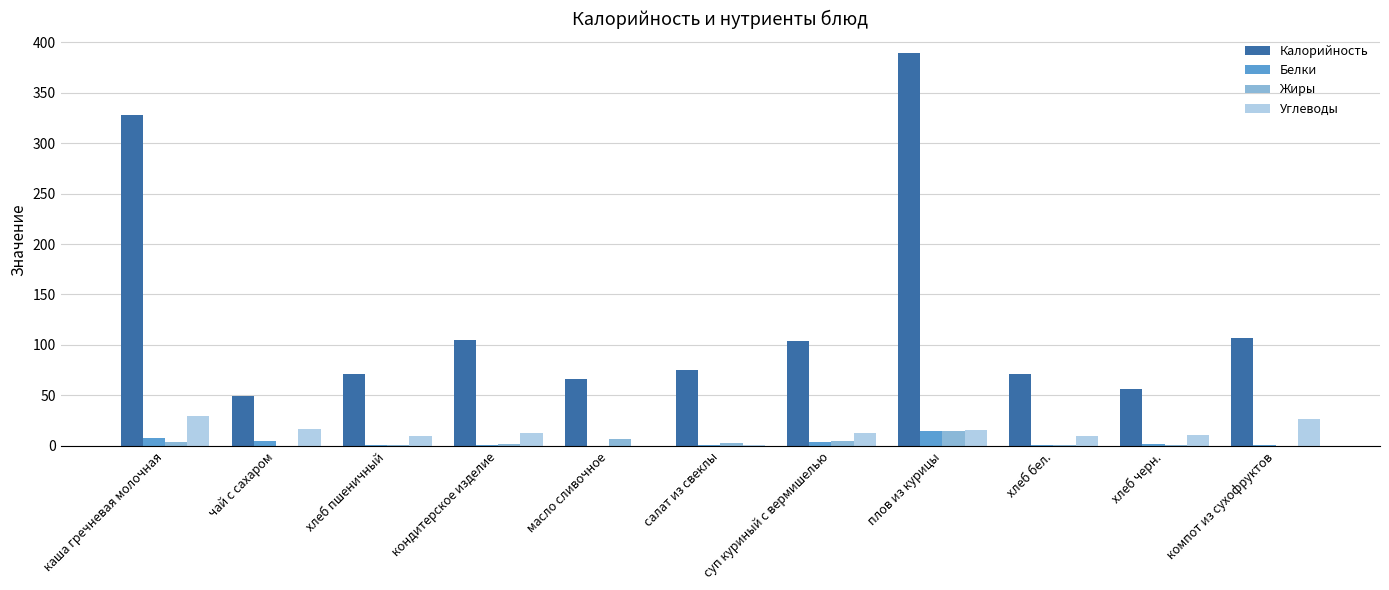

Between каша гречневая молочная and чай с сахаром, which series saw the biggest shift?

Калорийность